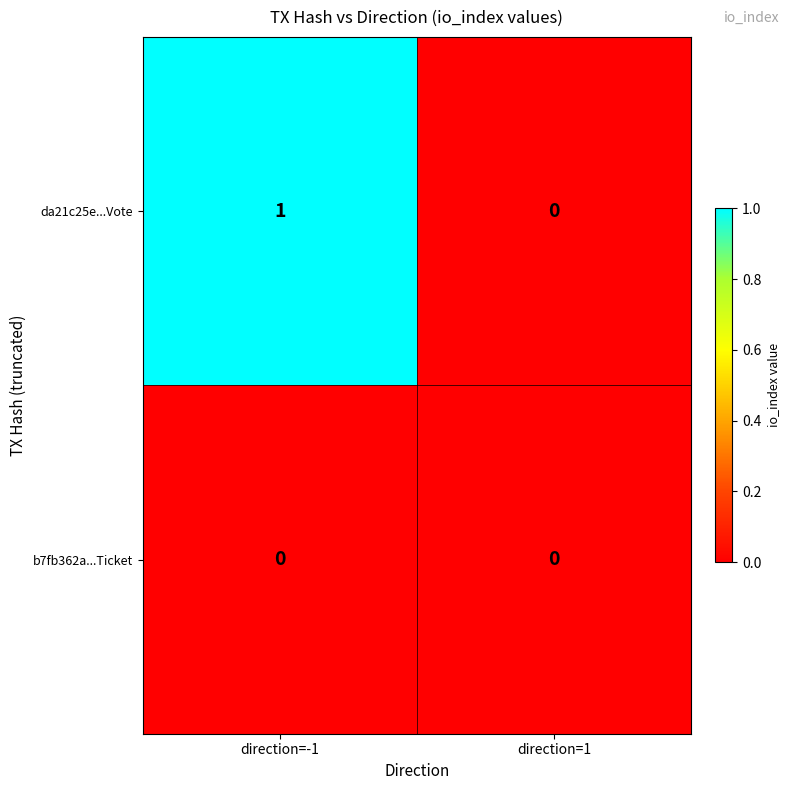

True or false: b7fb362a...Ticket has a value of 0 at direction=-1.

True